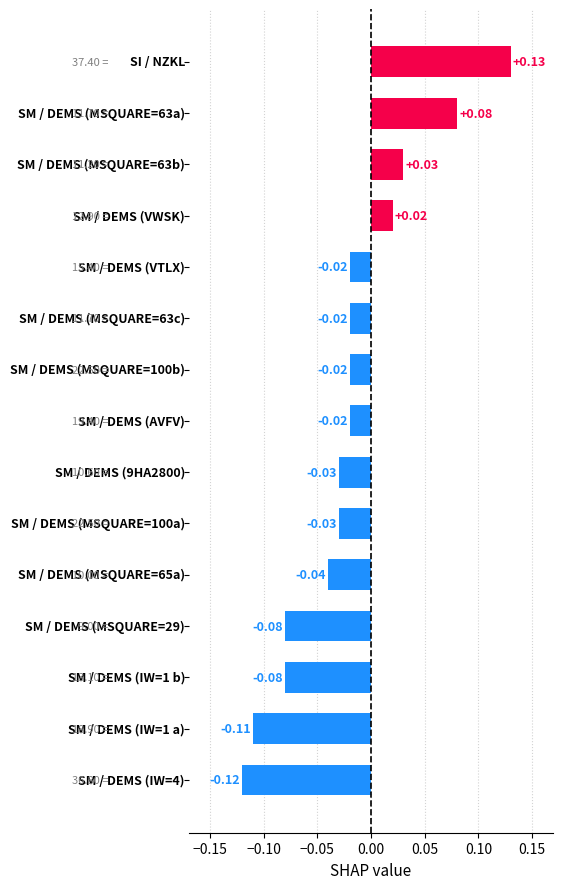

Are the bars horizontal?

Yes